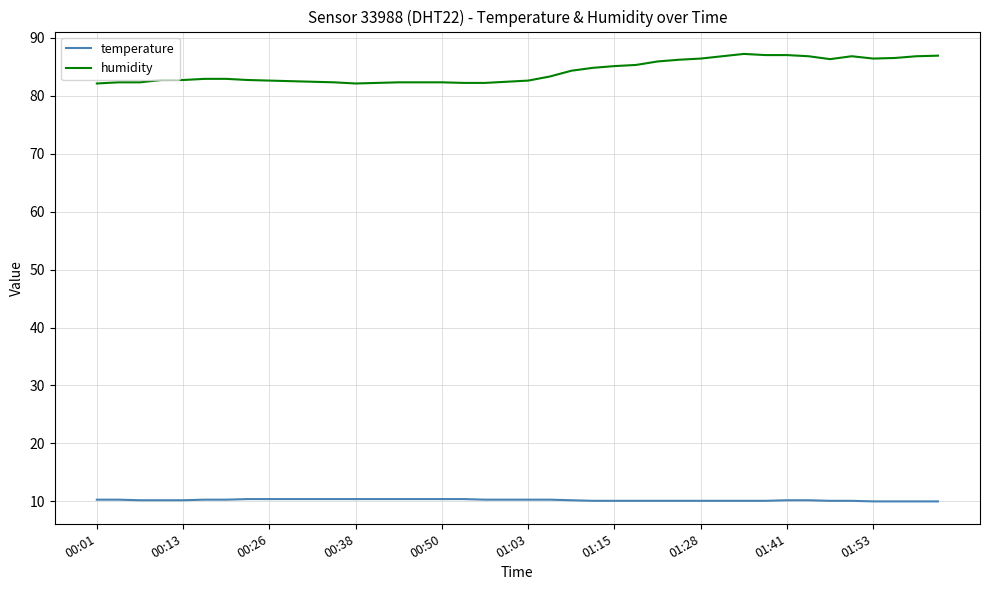

Which series has the largest range (max minus min)?

humidity